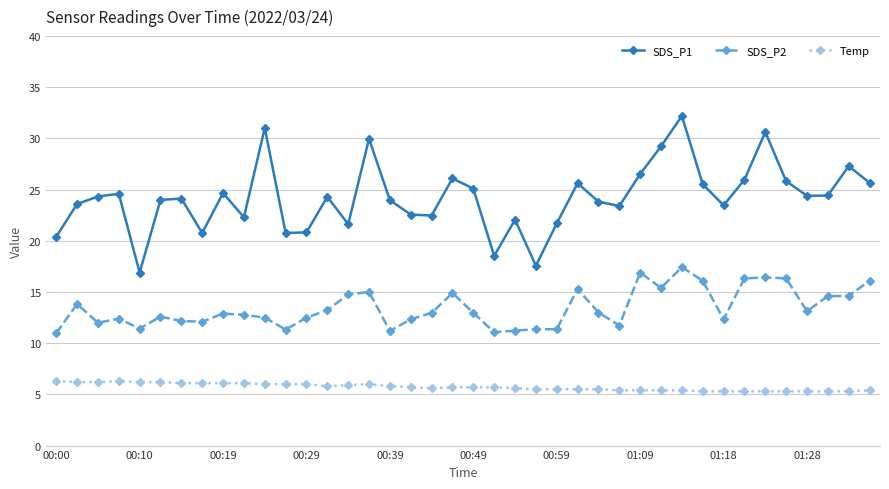

Which series has the widest spread of values?

SDS_P1